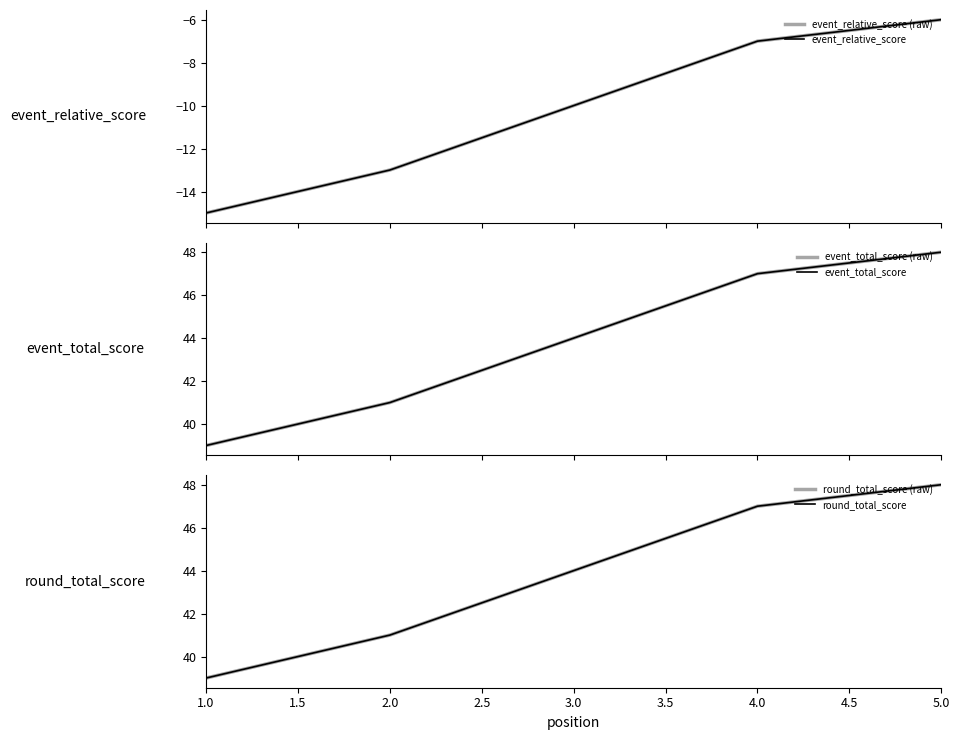

Count the event_total_score_bg values in the range 41 to 47.

3